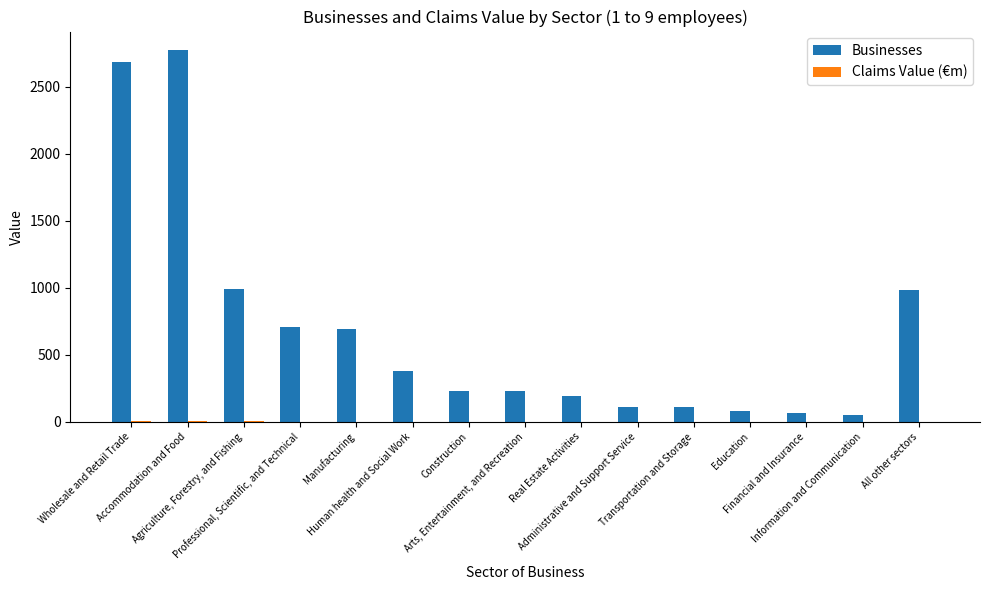

How many groups of bars are there?

15